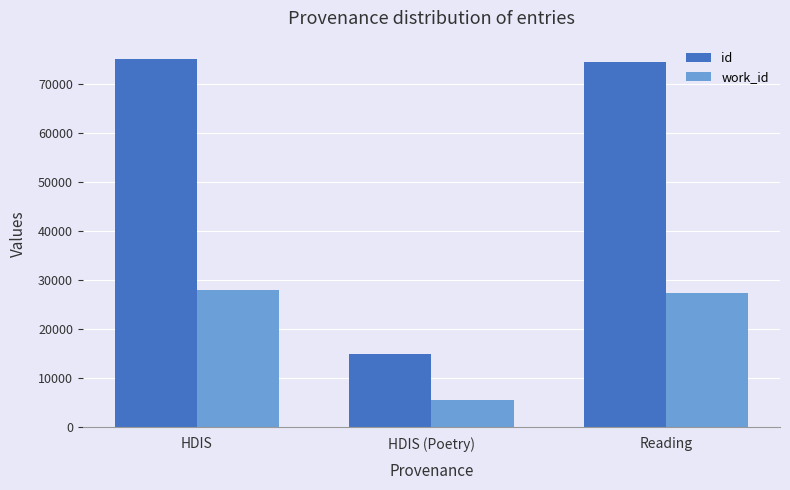

Where is work_id nearest to the value 16842?

Reading